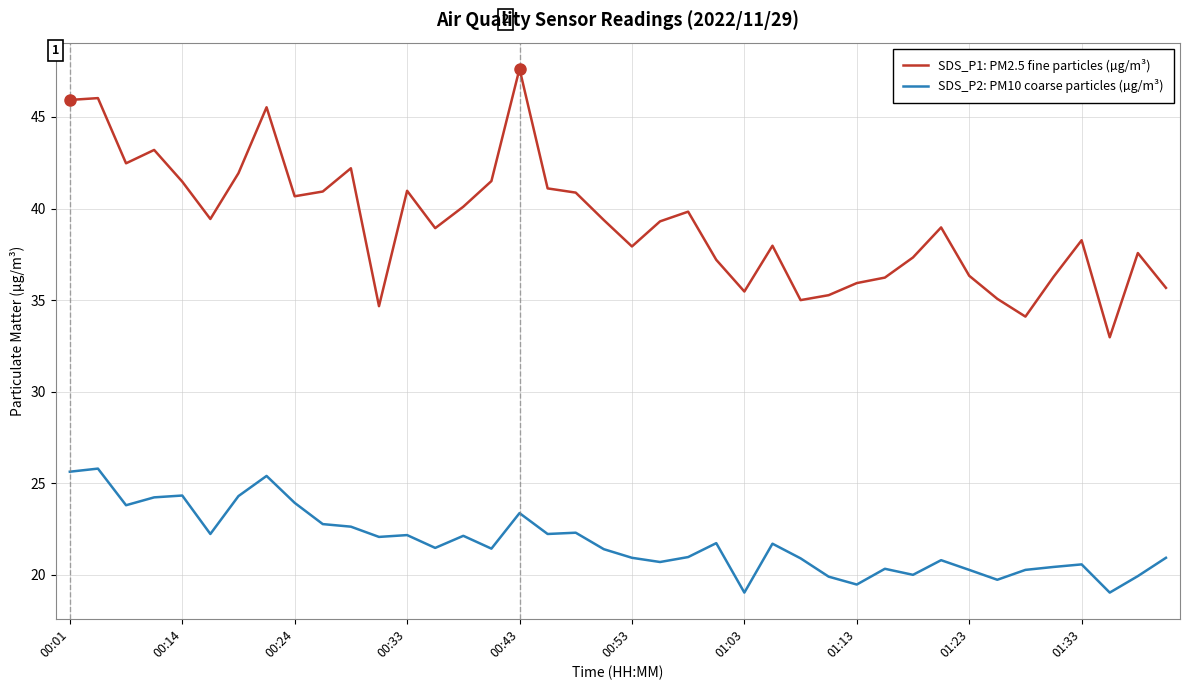

What is the greatest value displayed?

47.6